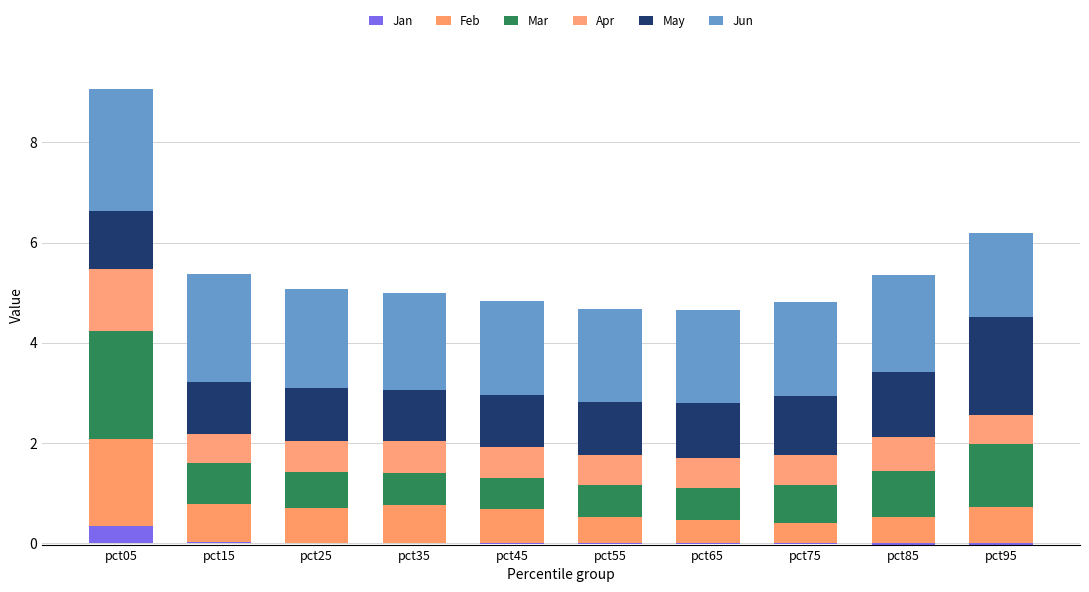

What is the total value across all series at pct35?

5.0